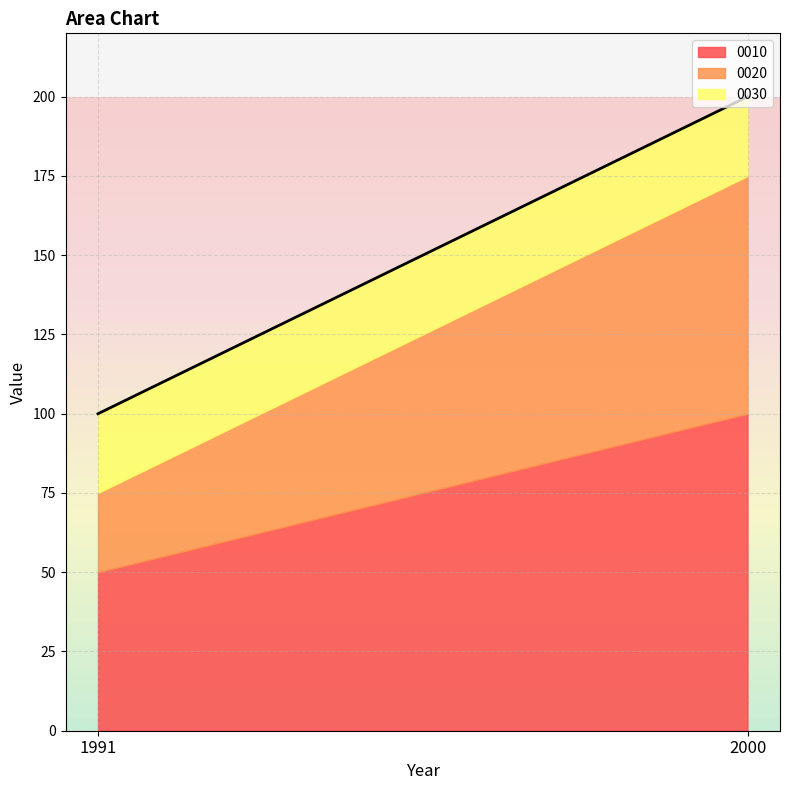

What is the difference between the 0020 values at 2000 and 1991?

50